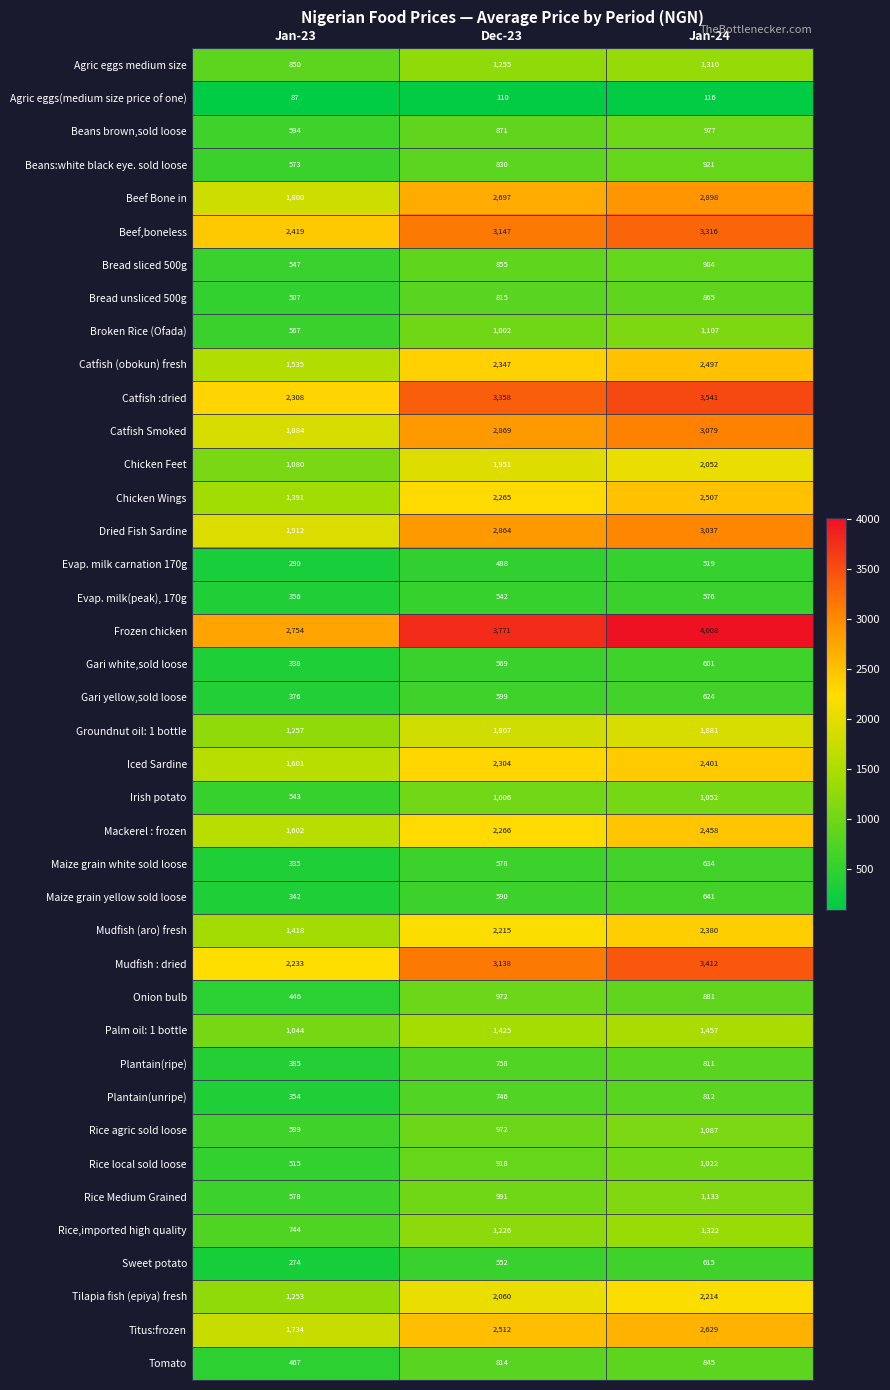

What is the sum of all Beans brown,sold loose values?

2442